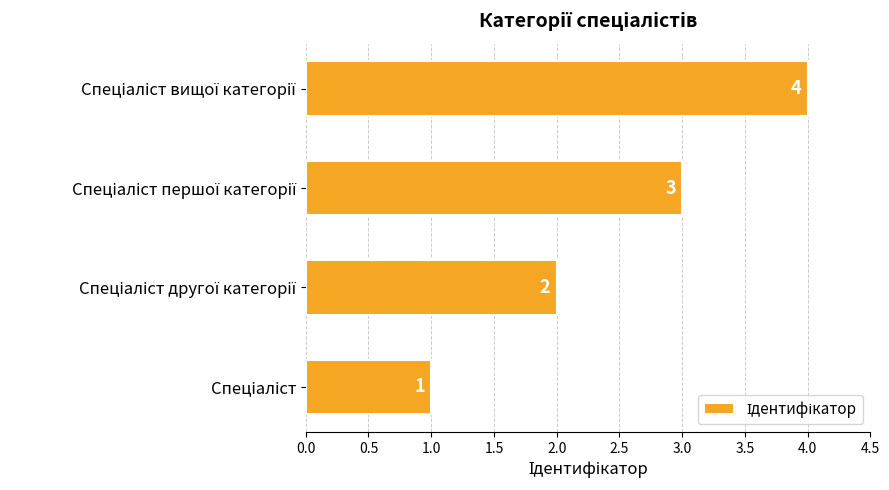

What is the maximum value shown in the chart?

4